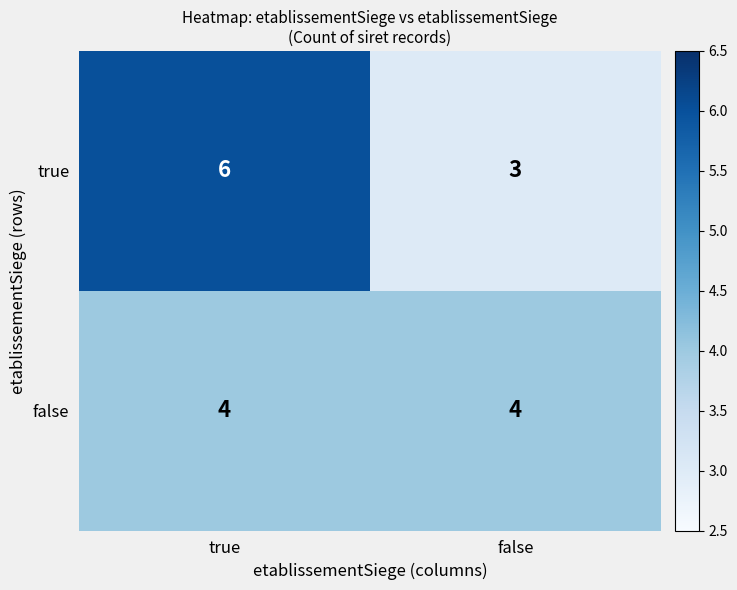

What is the smallest value displayed?

3